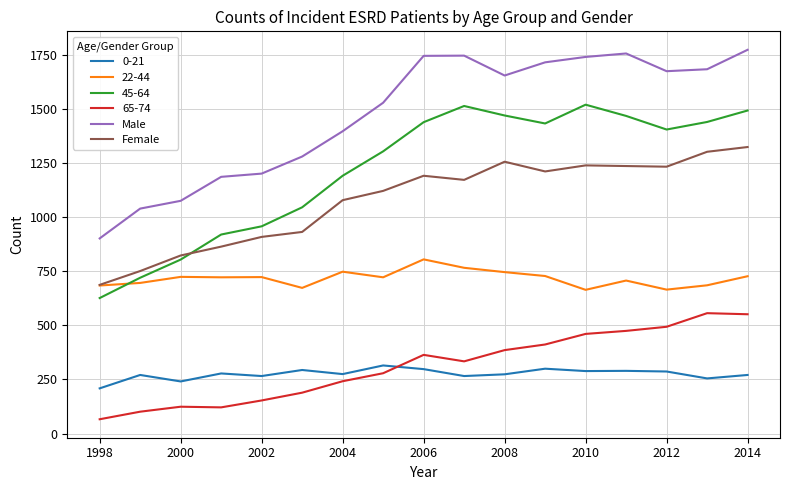

True or false: 45-64 and 65-74 intersect in this chart.

False